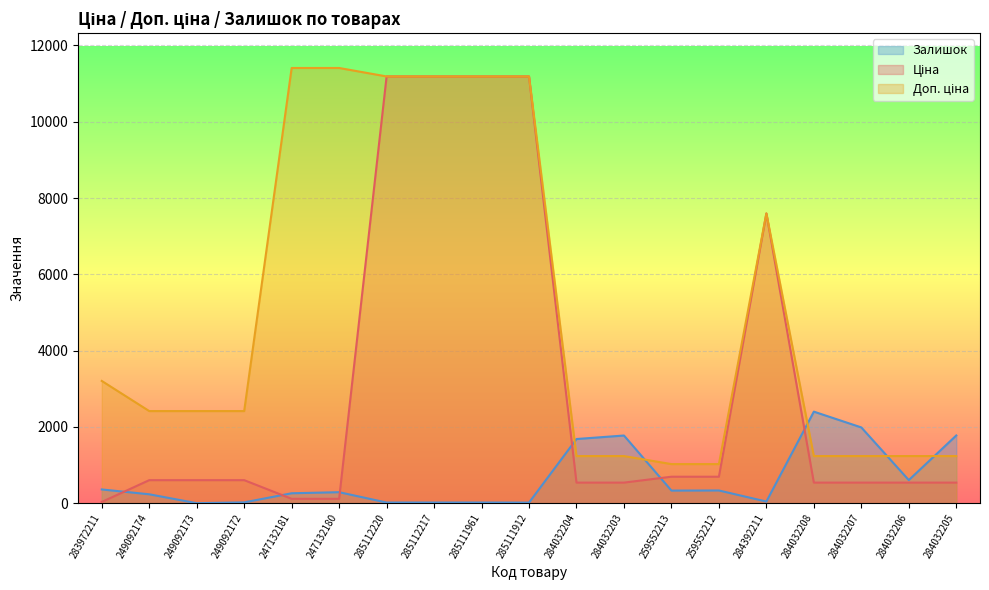

What is the difference between the highest and lowest values at 249092173?

2414.8